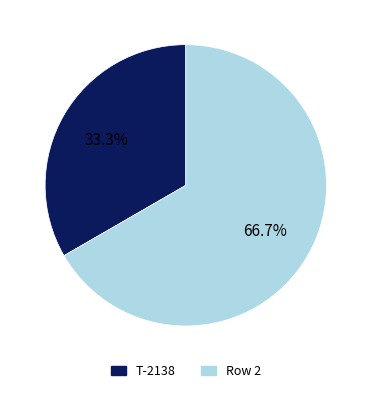

Does any single category account for the majority?

Yes